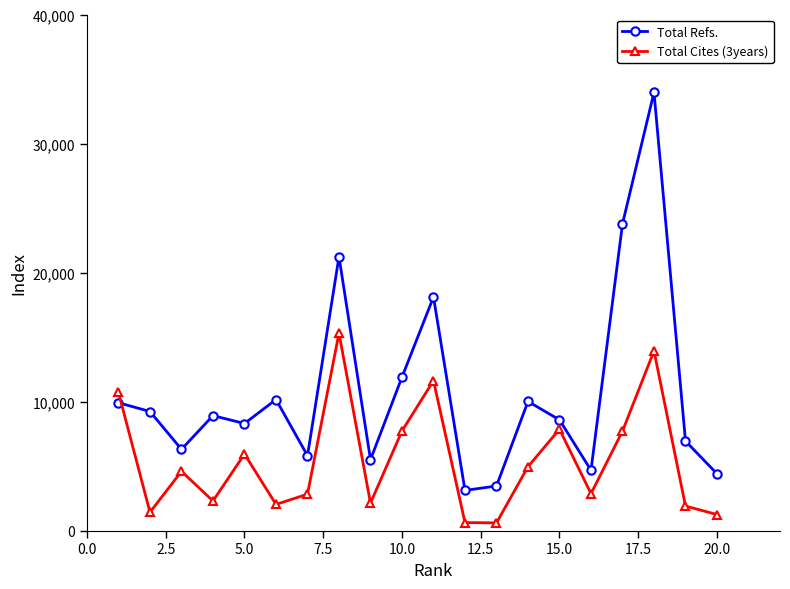

In Total Cites (3years), how many points are higher than both neighbors (excluding endpoints)?

6